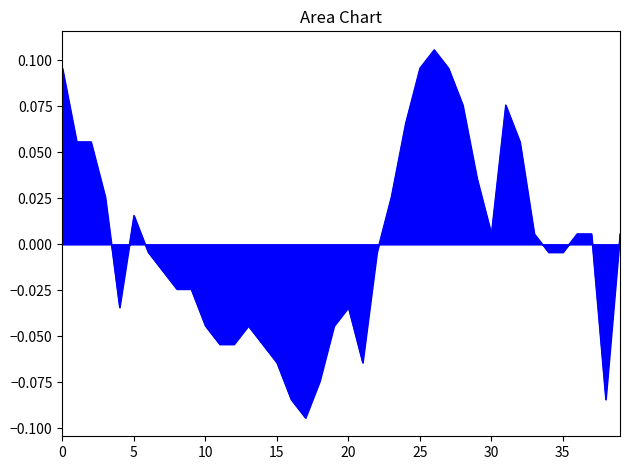

Does the chart have visible grid lines?

No